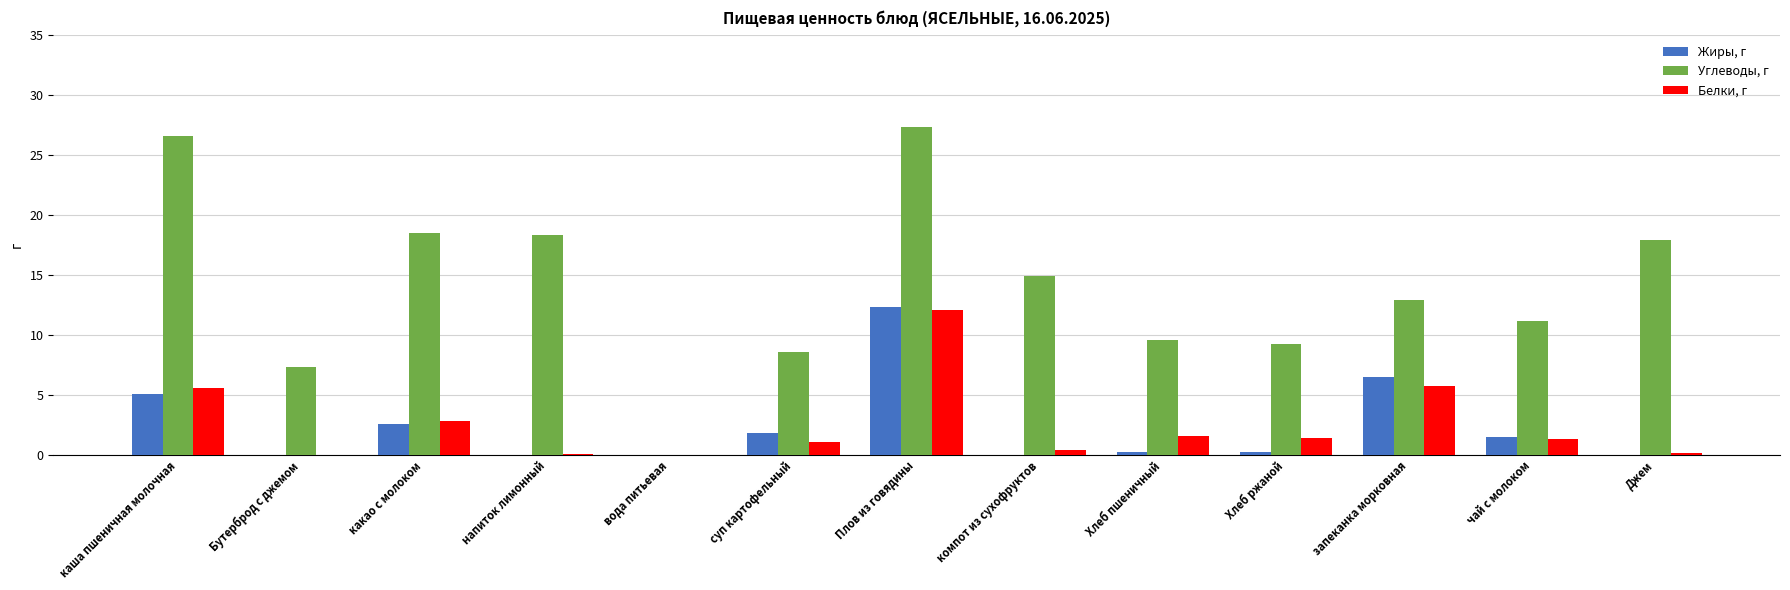

What is the sum of all Жиры, г values?

30.1